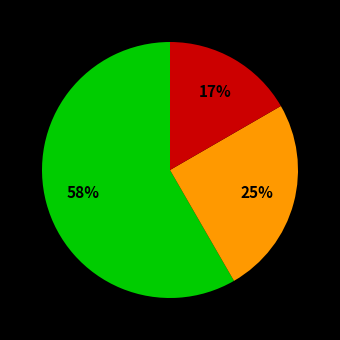

To the nearest percent, what is the average slice percentage?

33%